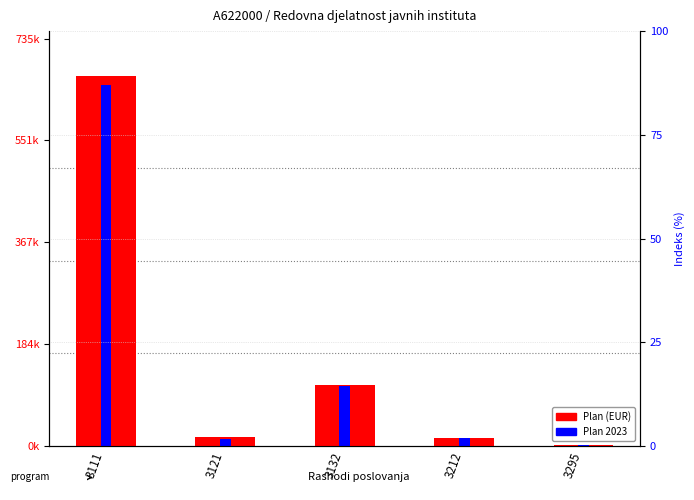

The Plan 2023 series shows 651403.5 at 3111. True or false?

True